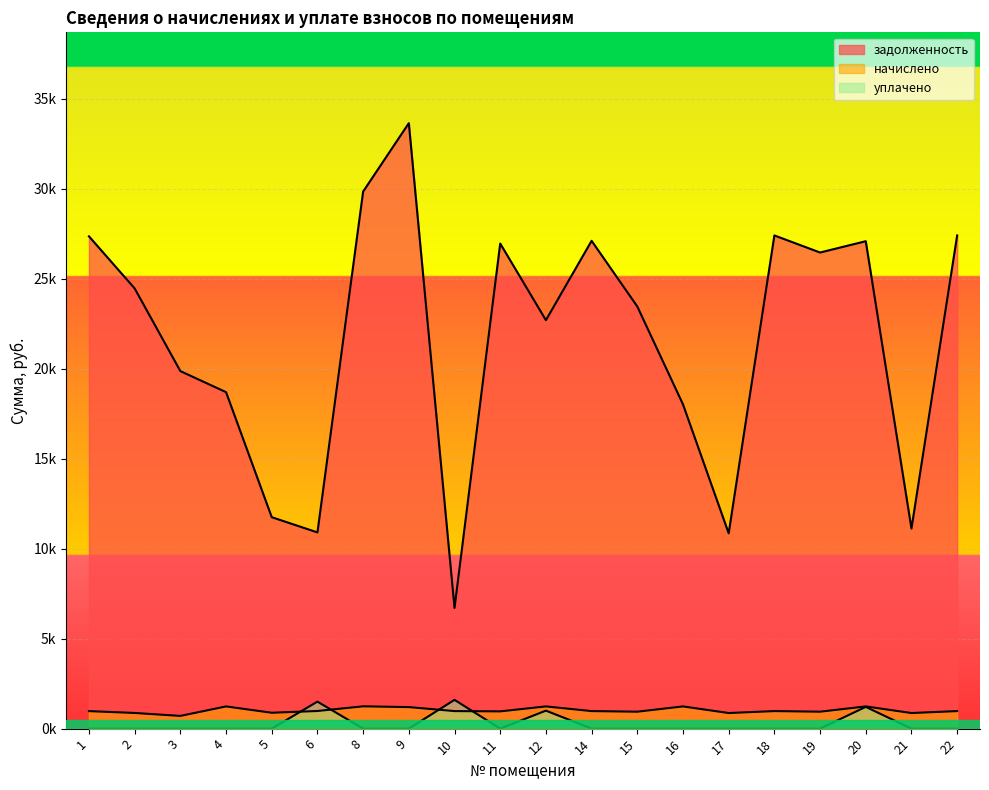

At which label is задолженность closest to 20181?

3